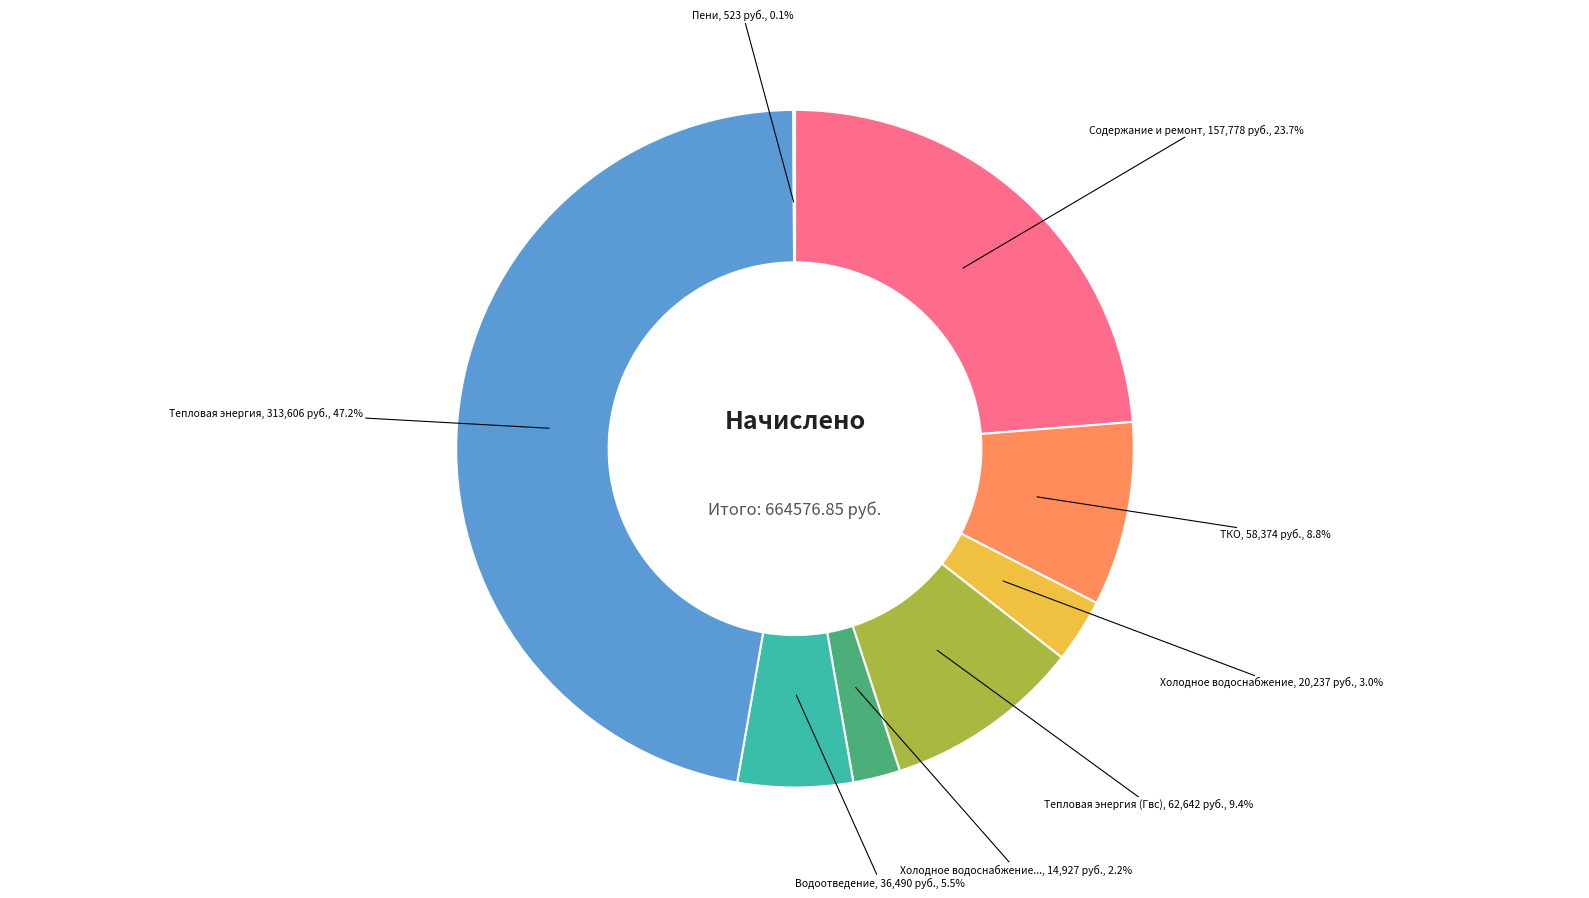

Is there any slice that represents more than half of the pie?

No